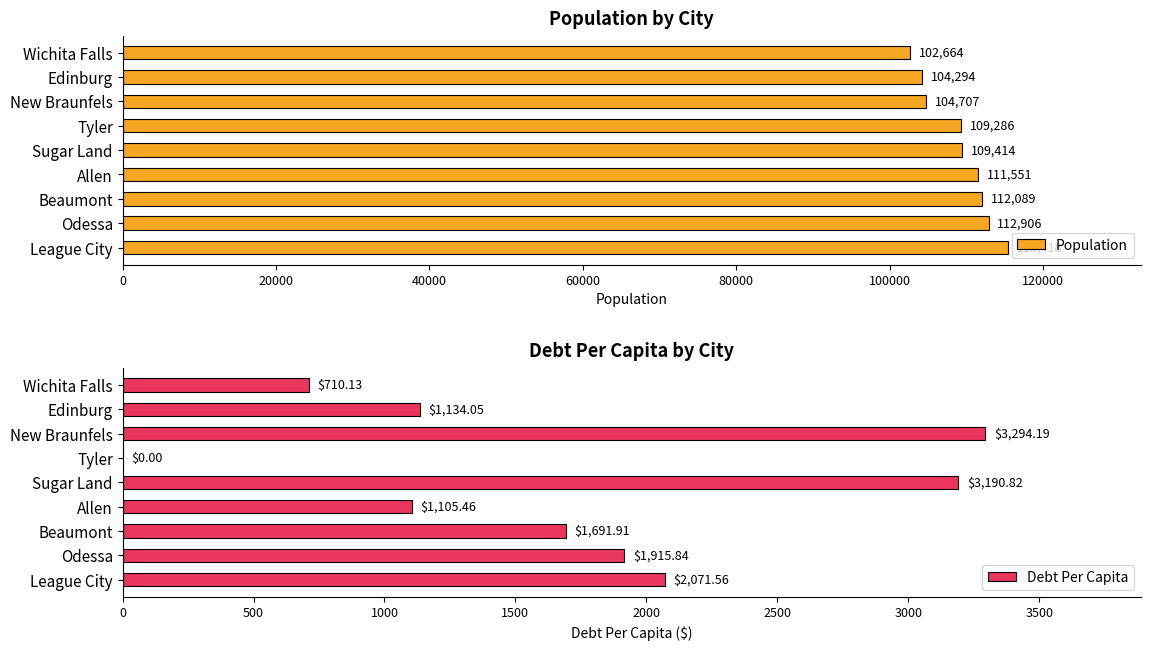

How many distinct data groups are displayed?

2